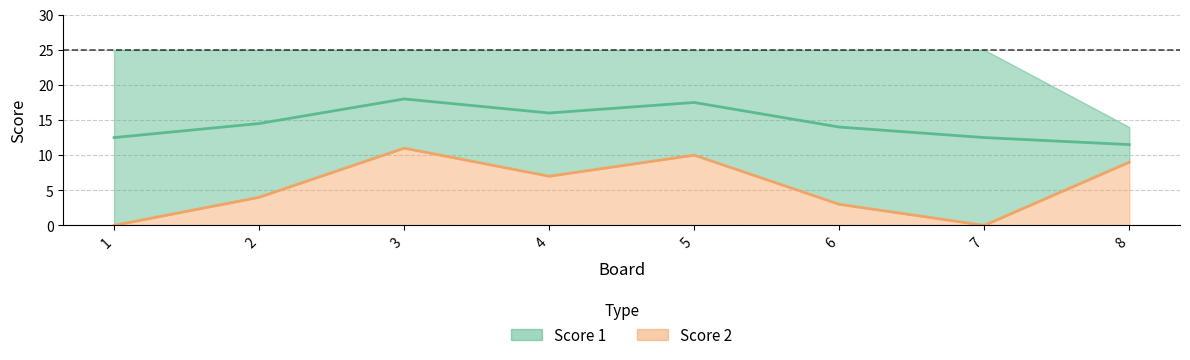

At which category does the chart reach its minimum across all series?

1